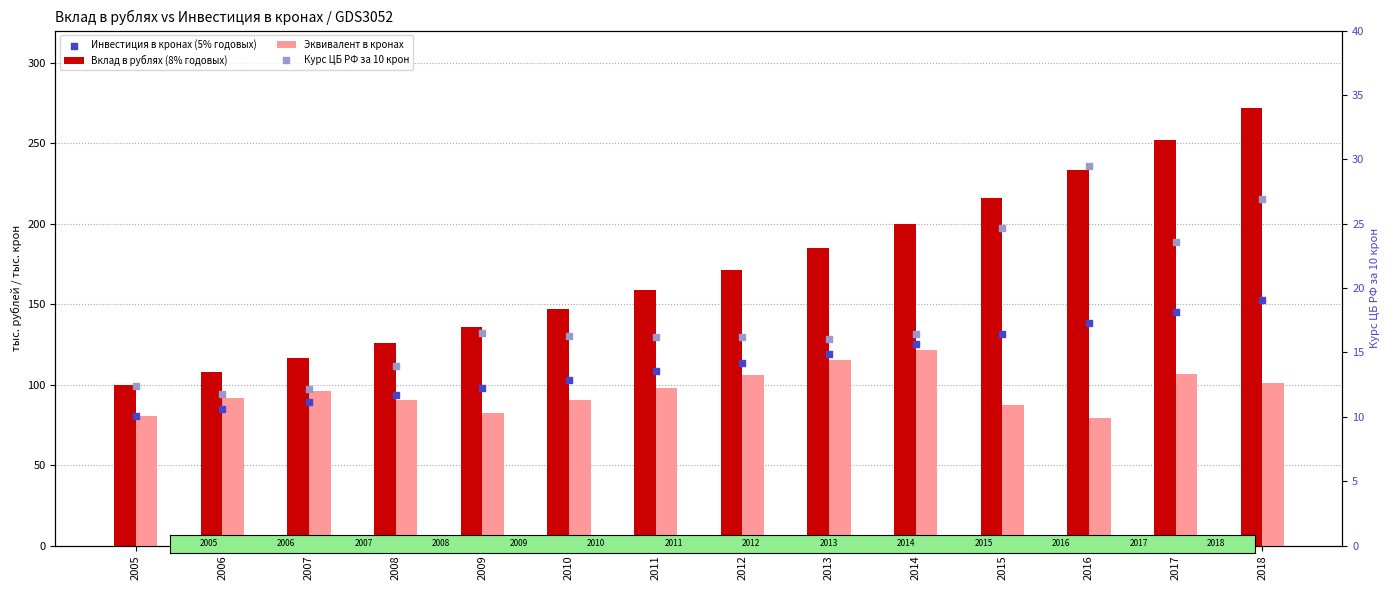

Which series has the largest total across all categories?

Вклад в рублях (8% годовых)